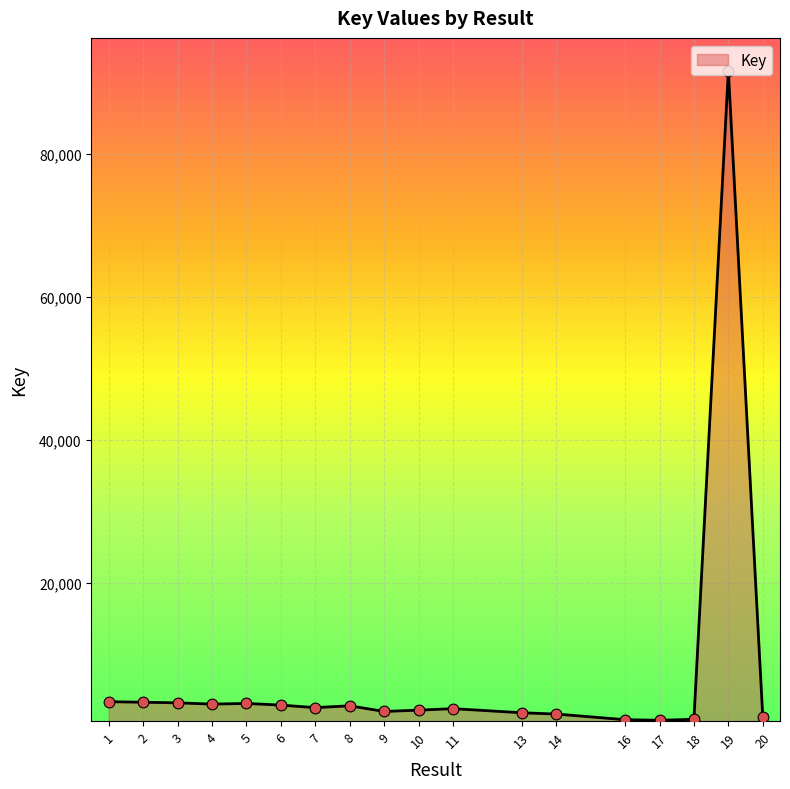

Which has a higher value, 16 or 1?

1